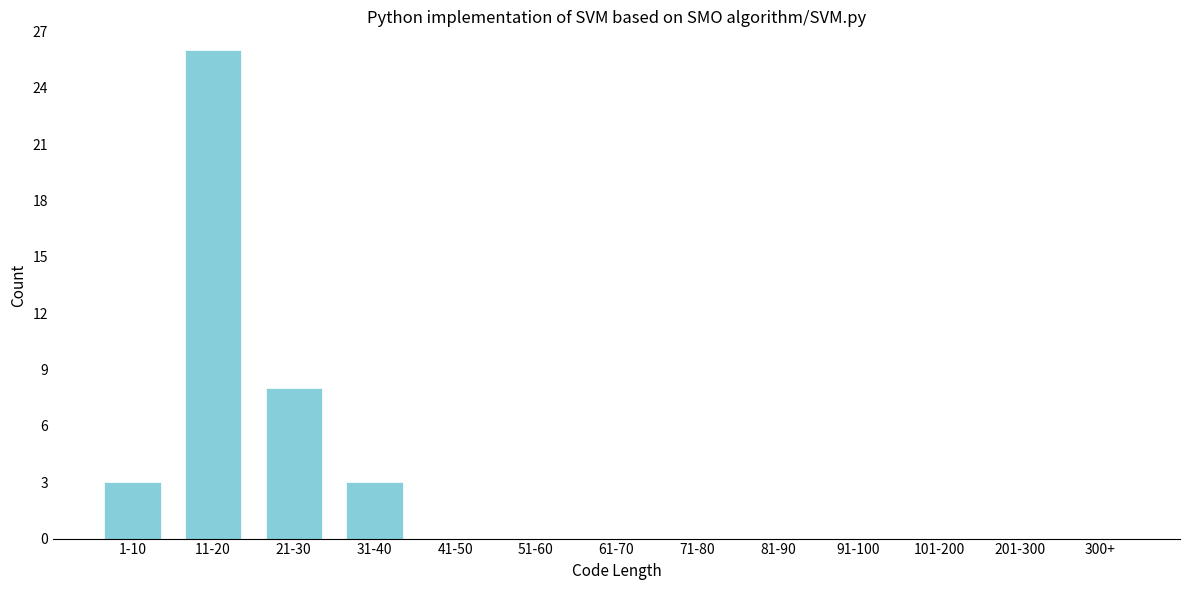

Reading left to right, what are all the values shown in this chart?

1-10=3	11-20=26	21-30=8	31-40=3	41-50=0	51-60=0	61-70=0	71-80=0	81-90=0	91-100=0	101-200=0	201-300=0	300+=0